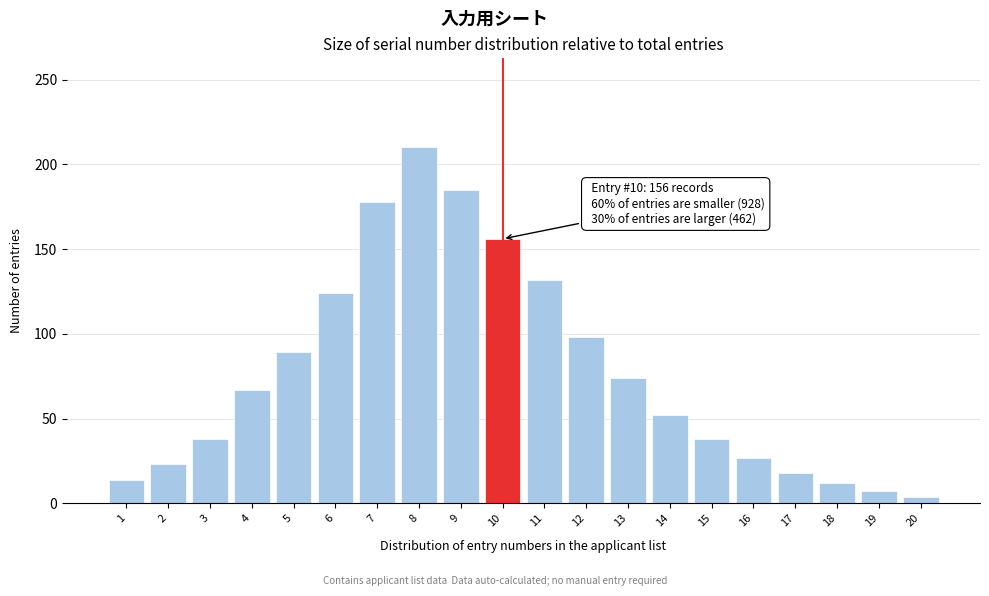

Reading left to right, what are all the values shown in this chart?

14	23	38	67	89	124	178	210	185	156	132	98	74	52	38	27	18	12	7	4